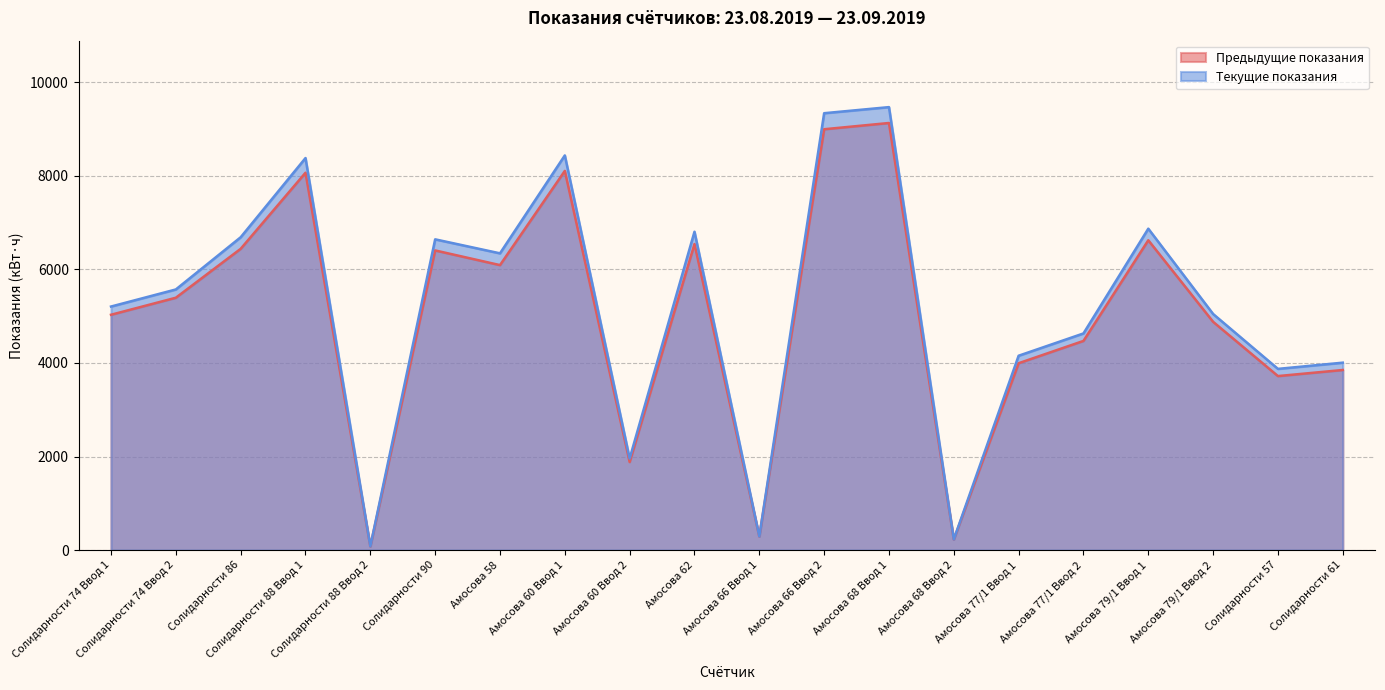

Rank the series by their maximum value, from lowest to highest.

Предыдущие показания, Текущие показания